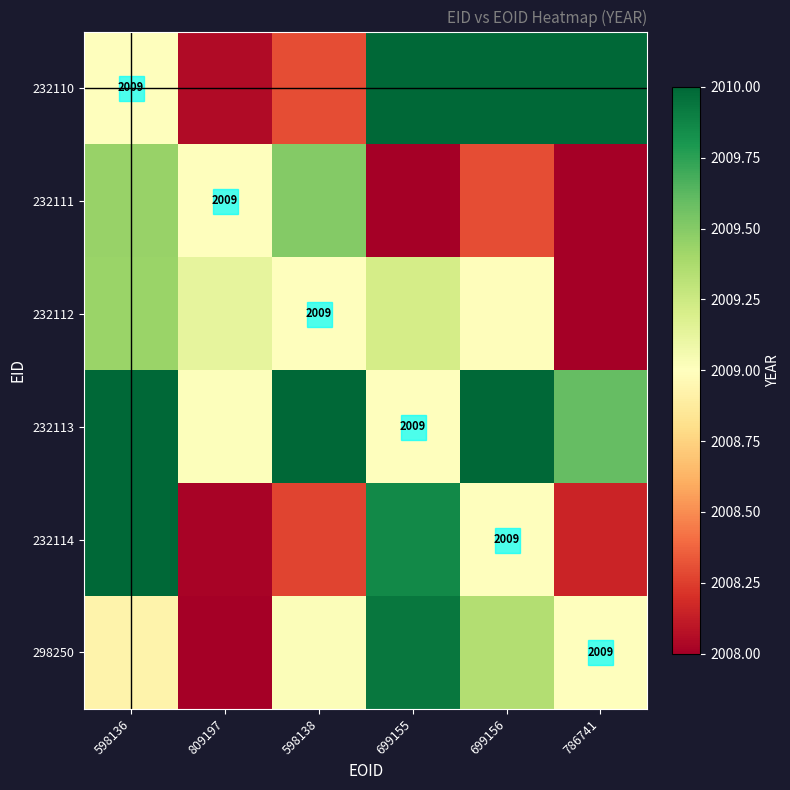

Which category has the highest value across all series?

699156